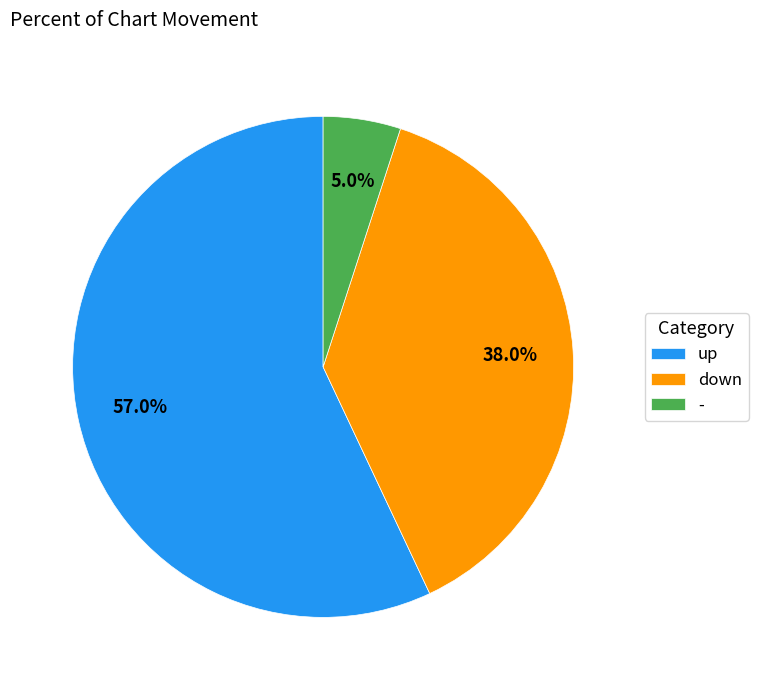

Count the number of slices in the pie.

3